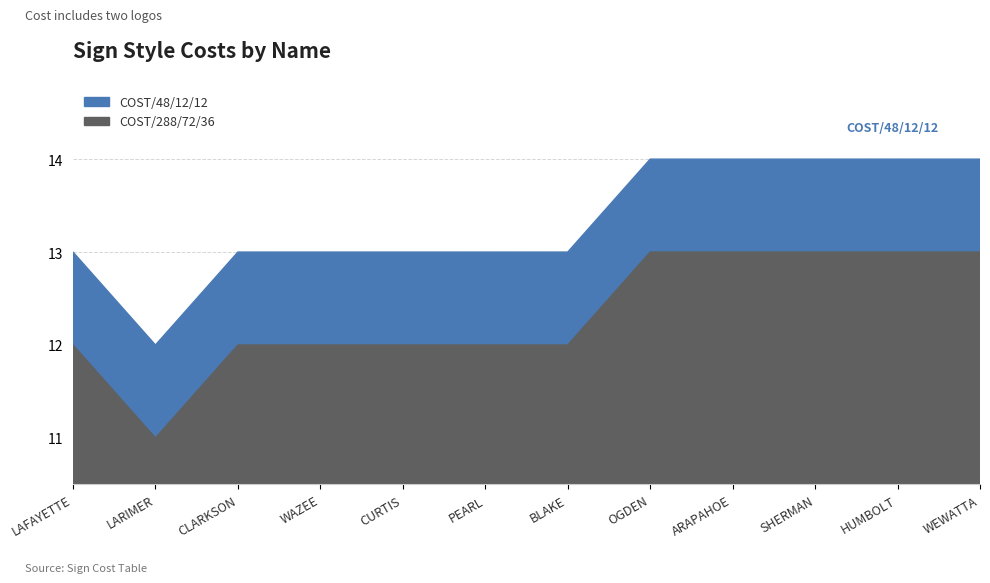

Which has a higher value, HUMBOLT or SHERMAN?

HUMBOLT